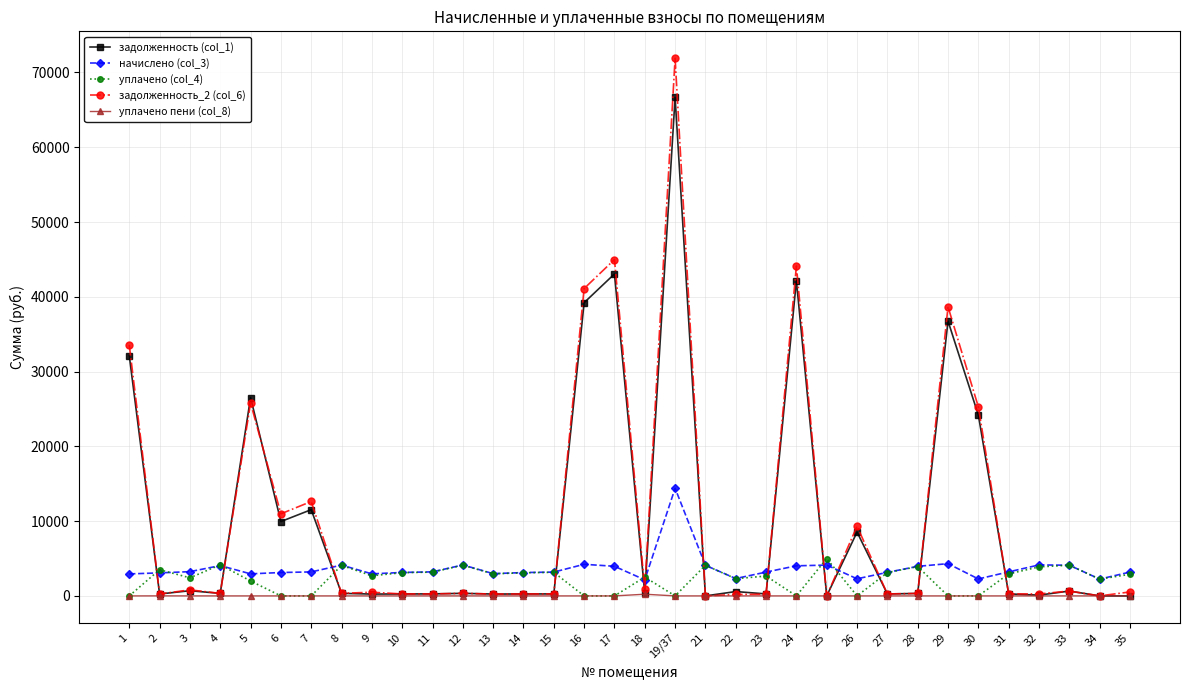

Which series has the largest range (max minus min)?

задолженность_2 (col_6)